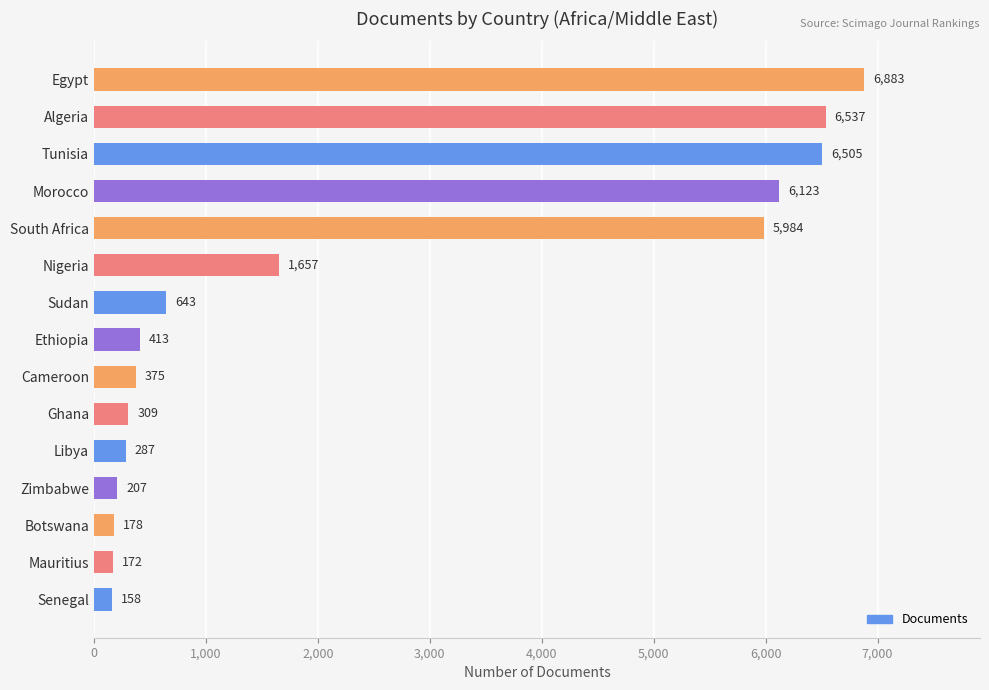

What is the difference between the maximum and minimum values?

6725